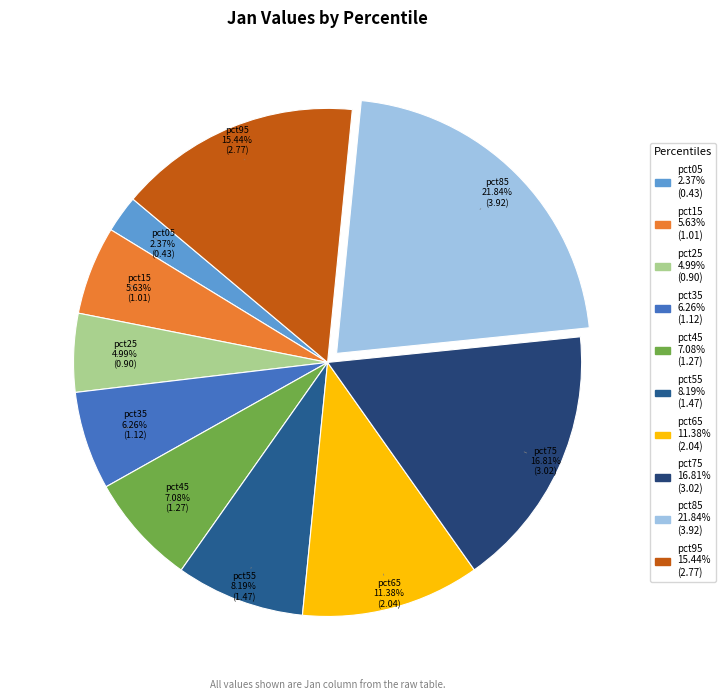

What percentage is the pct05 slice, to the nearest percent?

2%